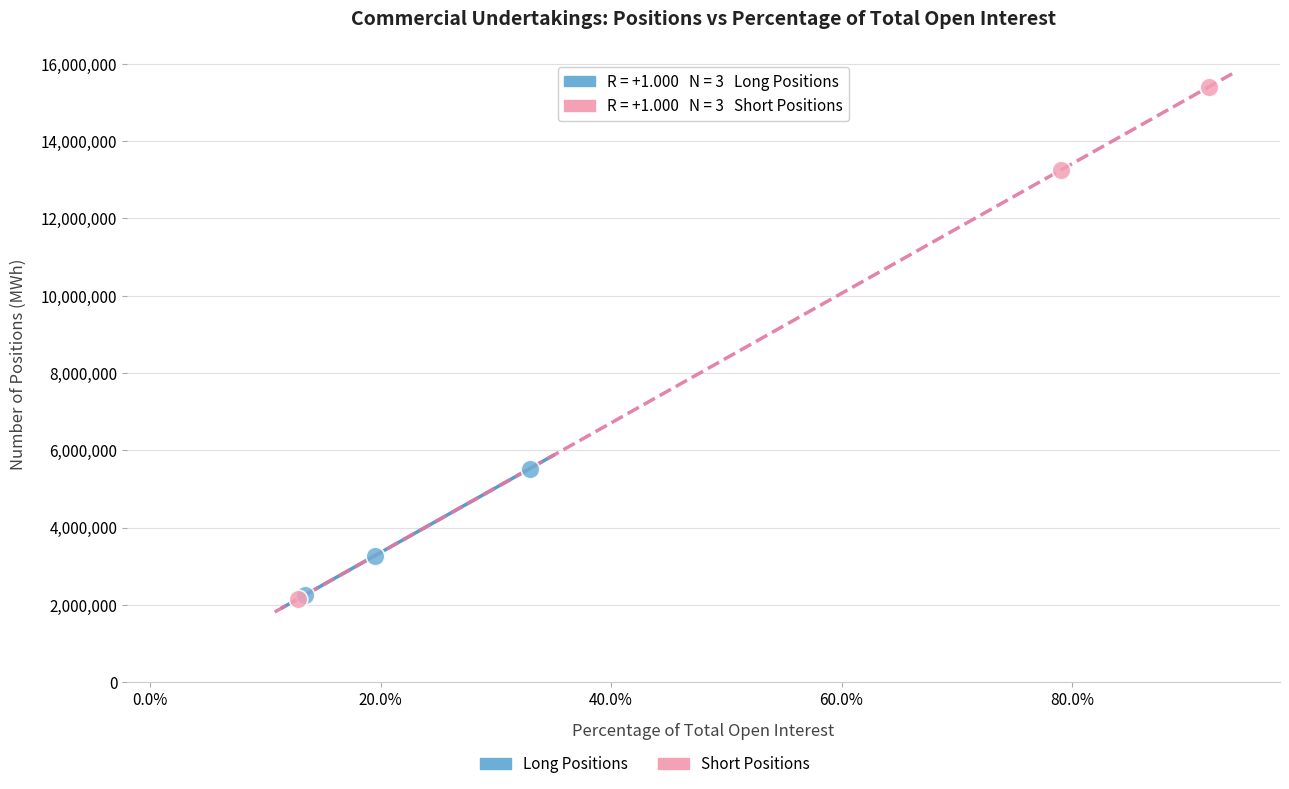

Which series has the largest Y range (max minus min)?

Short Positions